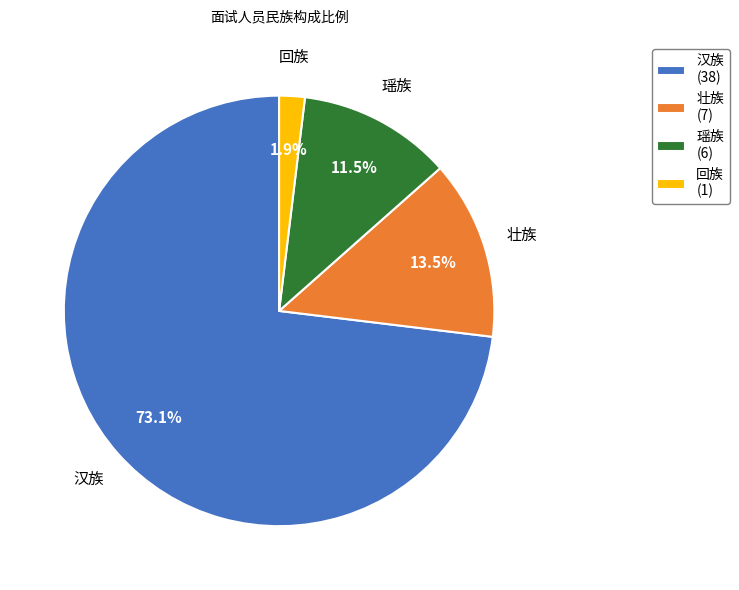

How many segments does this pie chart have?

4